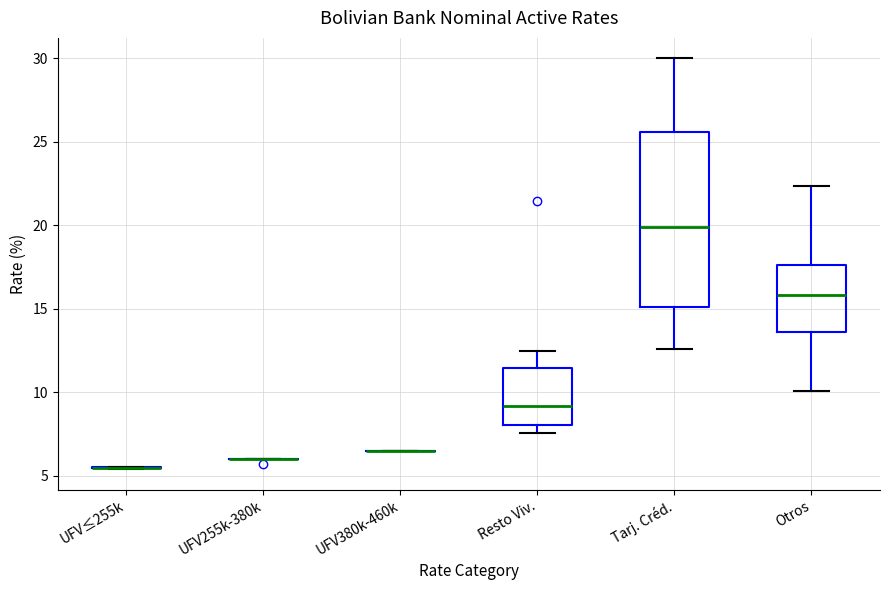

Reading left to right, read every box against the y-axis: the position of its median line, the range the box covers, and the ends of its whiskers. The values are not printed on the chart, so give them approximately, as read against the axis.

UFV≤255k: box collapsed to a line at 5.5, whiskers 5.5 to 5.5
UFV255k-380k: box collapsed to a line at 6.0, whiskers 6.0 to 6.0
UFV380k-460k: box collapsed to a line at 6.5, whiskers 6.5 to 6.5
Resto Viv.: median 9.0, box 8.0 to 11.5, whiskers 7.5 to 12.5
Tarj. Créd.: median 20.0, box 15.0 to 25.5, whiskers 12.5 to 30.0
Otros: median 16.0, box 13.5 to 17.5, whiskers 10.0 to 22.5